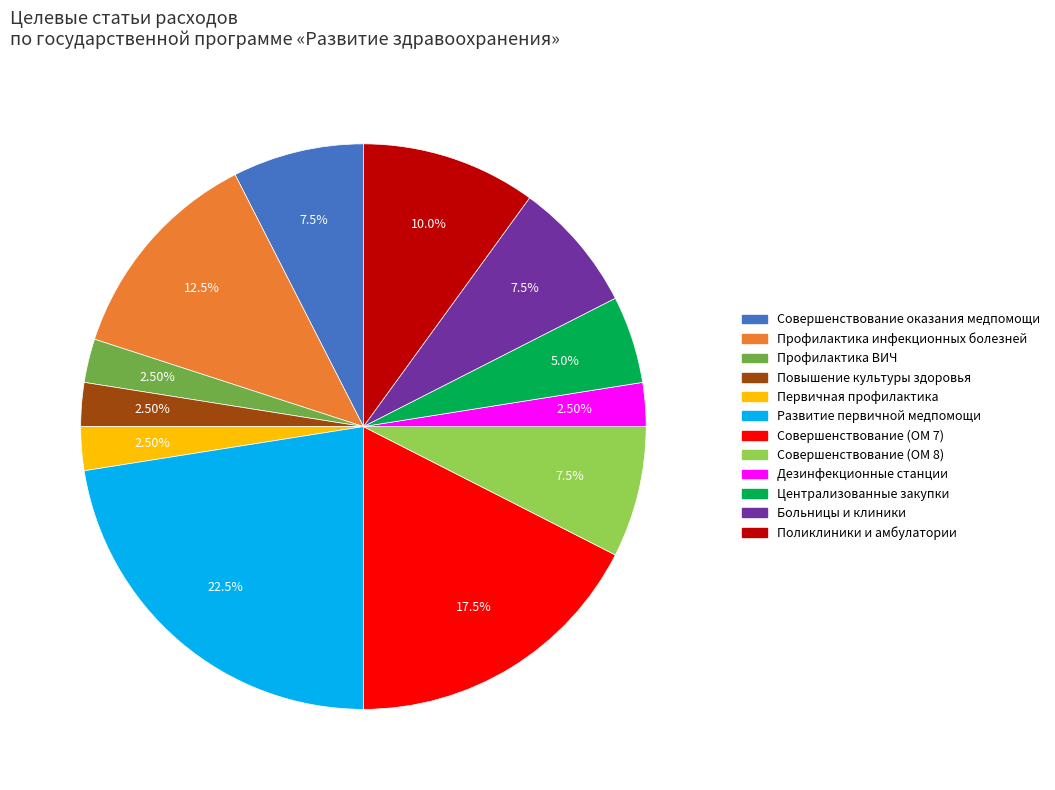

Is there a majority slice in this chart?

No